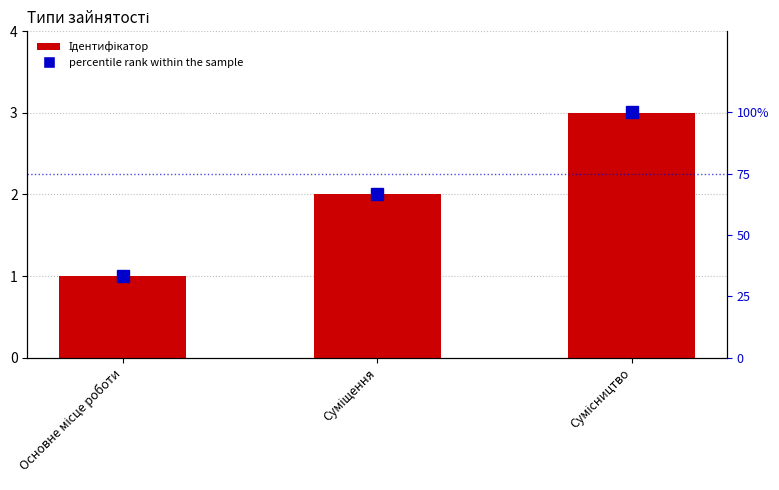

Rank the categories by Ідентифікатор value from highest to lowest.

Сумісництво, Суміщення, Основне місце роботи